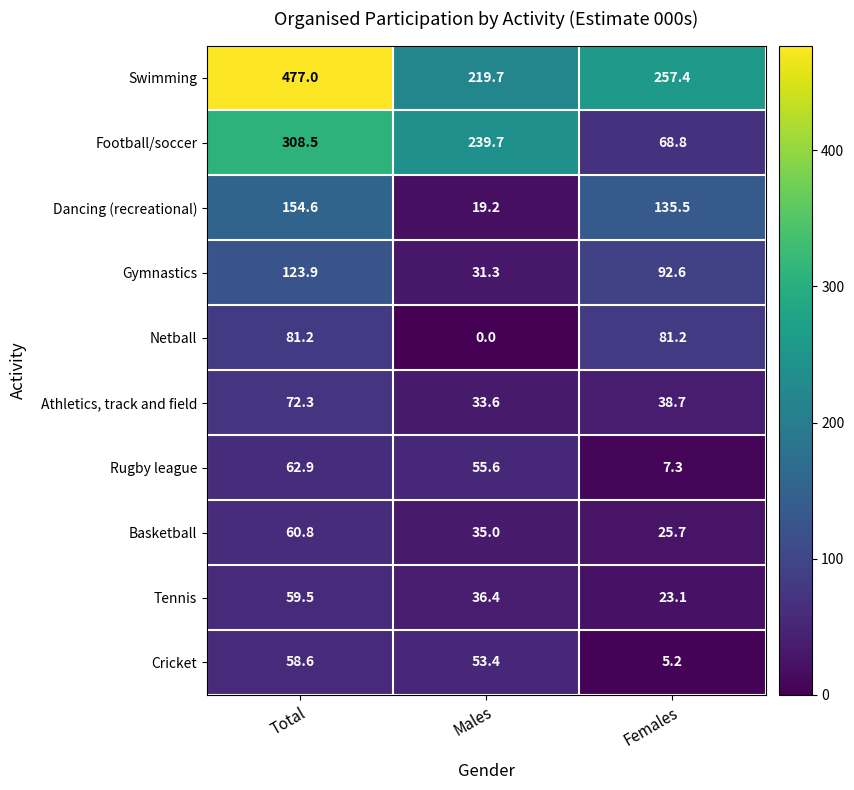

Rank the series at Total from highest to lowest value.

Swimming, Football/soccer, Dancing (recreational), Gymnastics, Netball, Athletics, track and field, Rugby league, Basketball, Tennis, Cricket